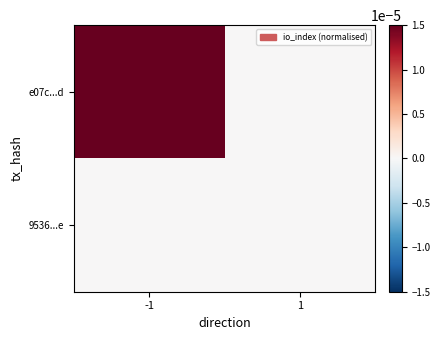

Rank the series by their maximum value, from highest to lowest.

e07c...d, 9536...e